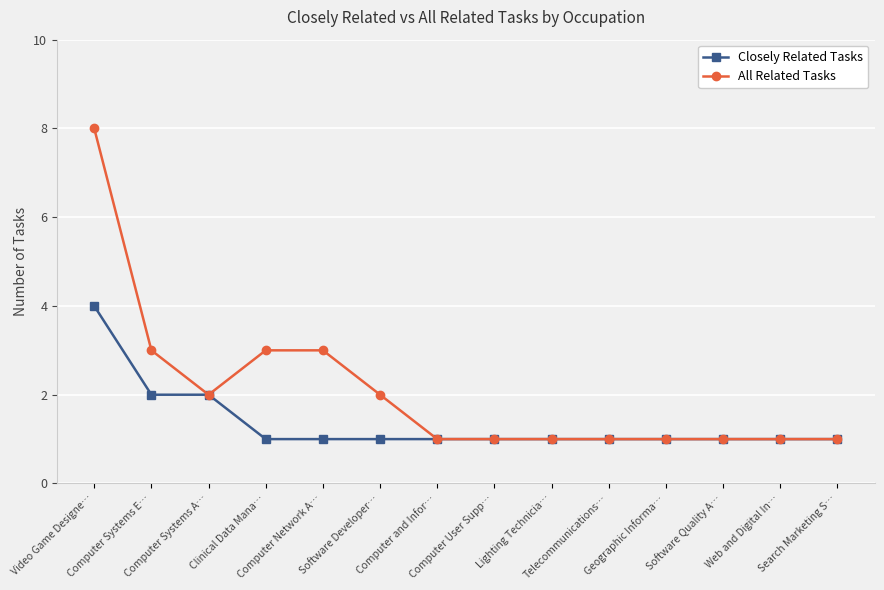

What is the total value across all series at Search Marketing S…?

2